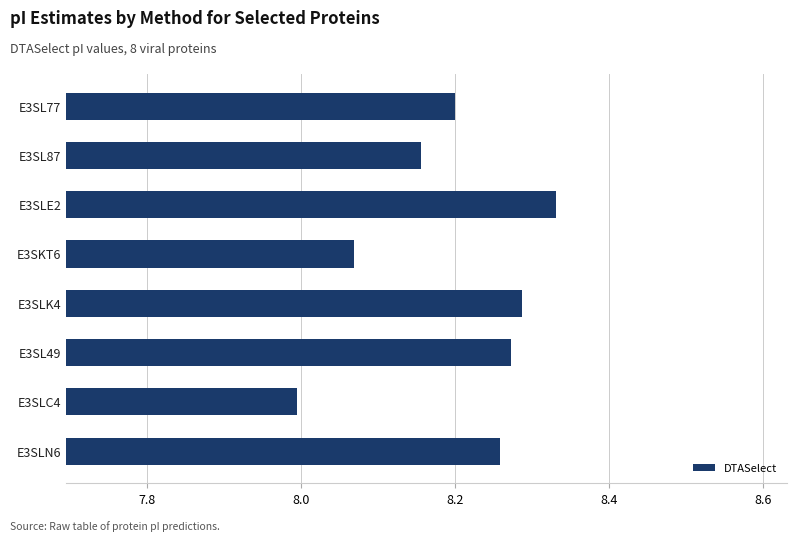

Which category has the lowest value across all series?

E3SLC4